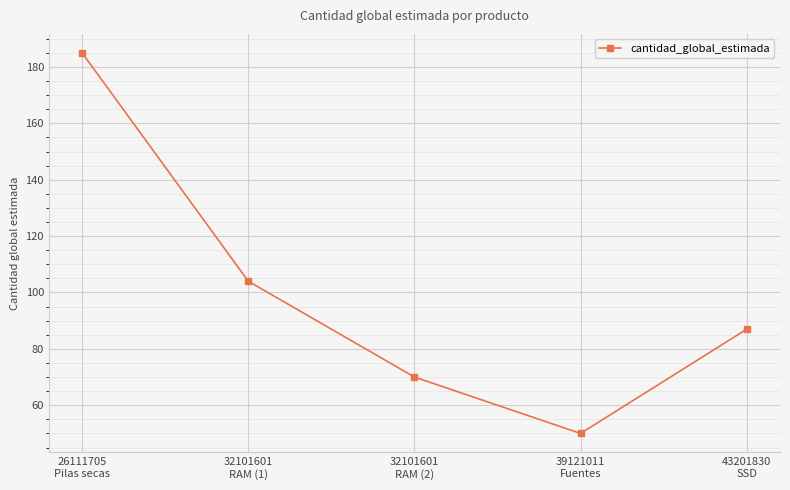

Is it true that the value at 26111705
Pilas secas is 185?

True